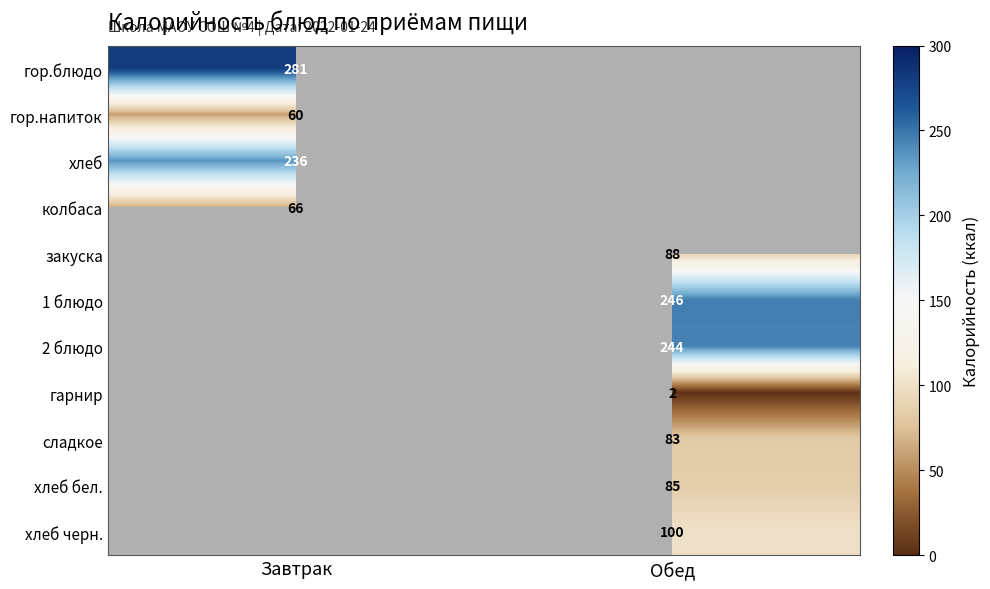

Is it true that хлеб черн. equals 146 at Обед?

False